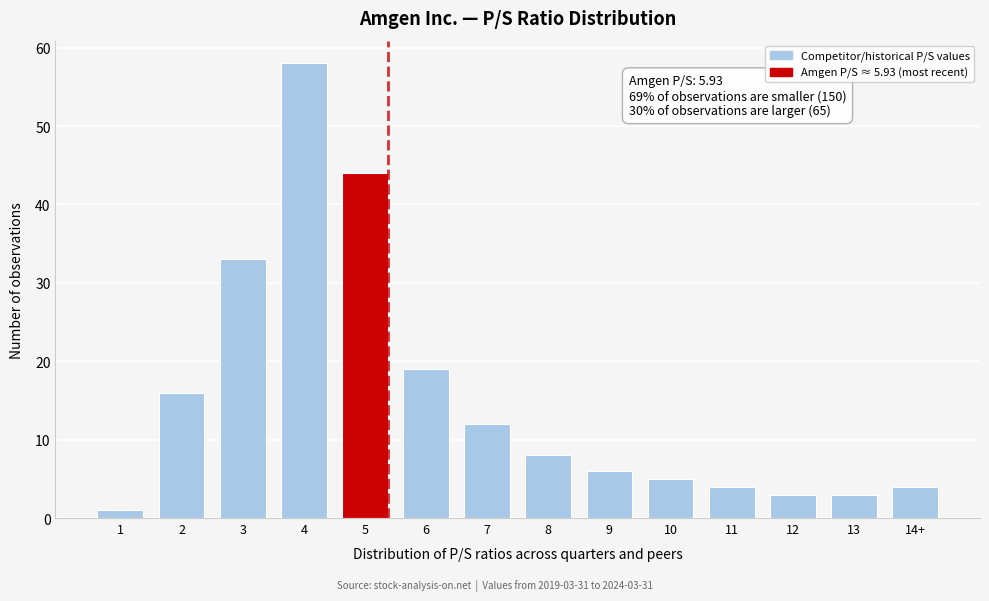

Reading right to left, transcribe all the data shown in this chart.

4	3	3	4	5	6	8	12	19	44	58	33	16	1